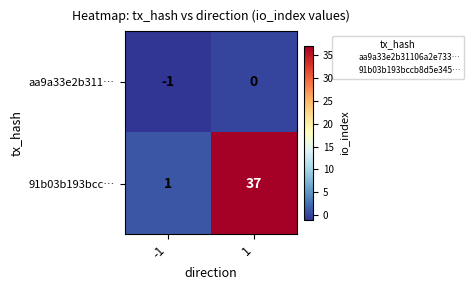

The 91b03b193bcc… series shows 20 at 1. True or false?

False